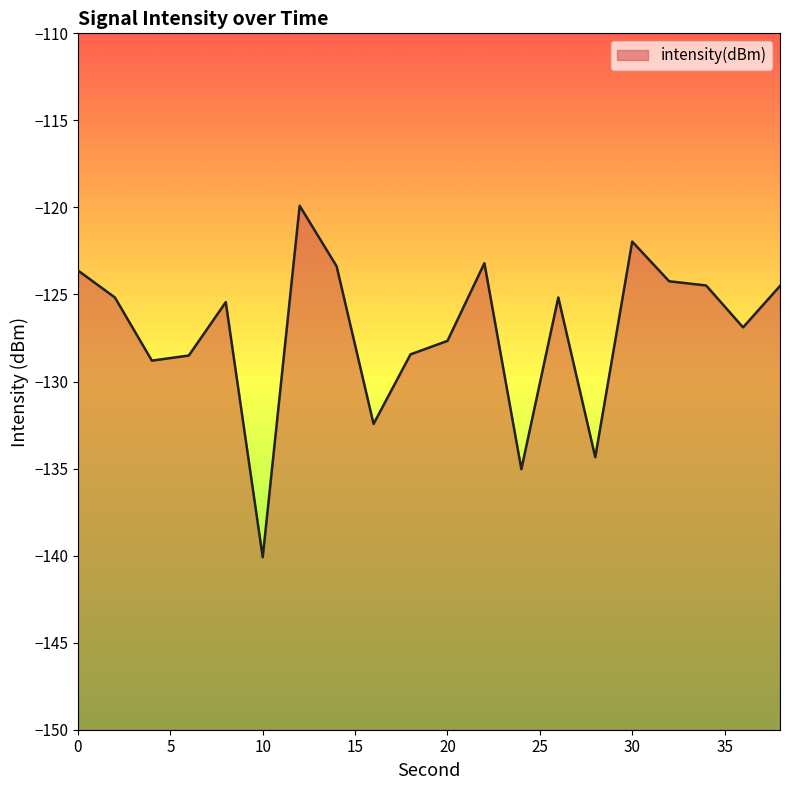

How many interior local peaks (higher than both neighbors) does the data have?

5